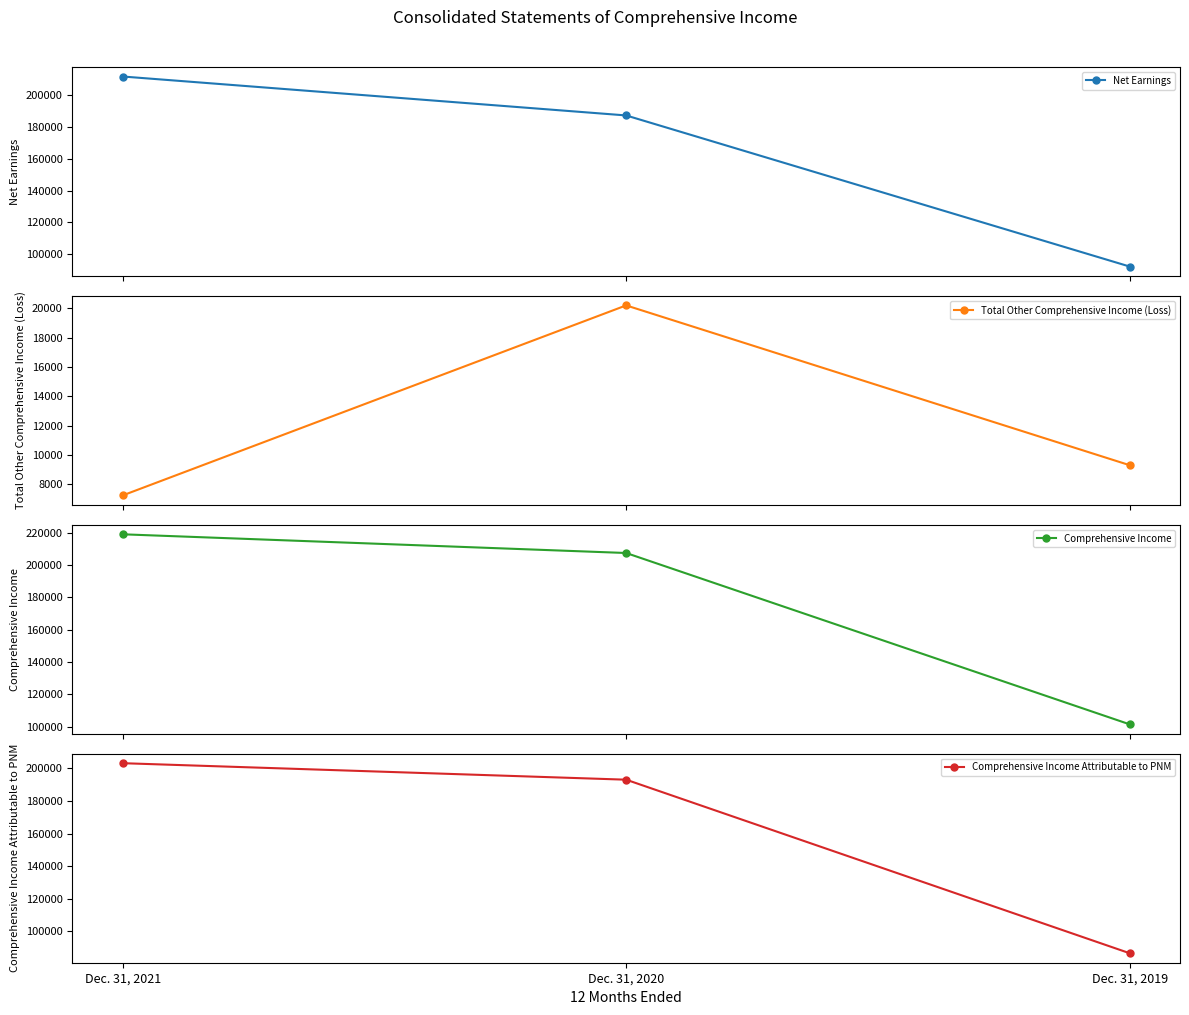

What is the difference between the second highest and minimum values in the Comprehensive Income series?

106072